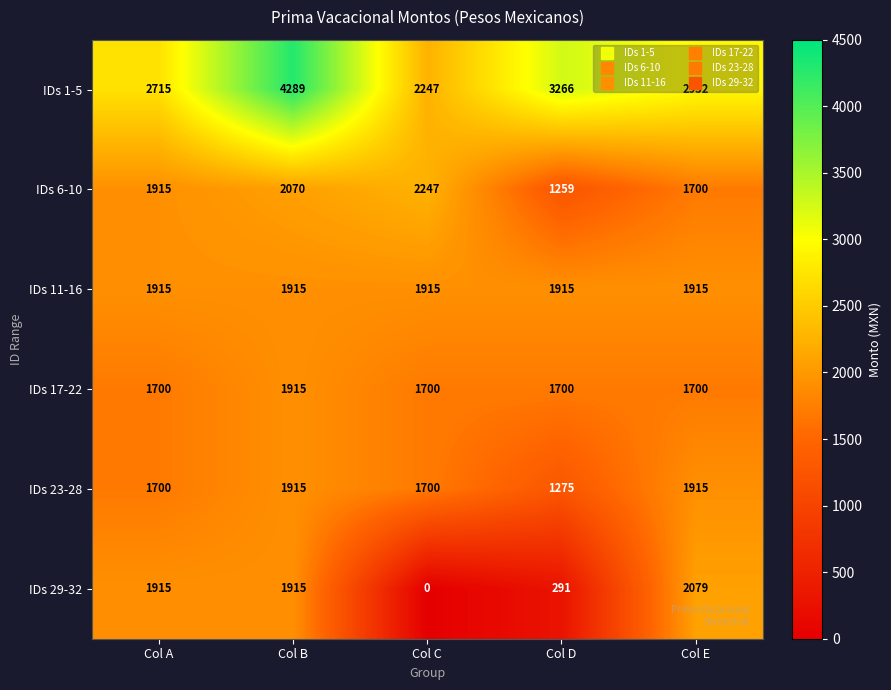

Which series has the largest total across all categories?

IDs 1-5